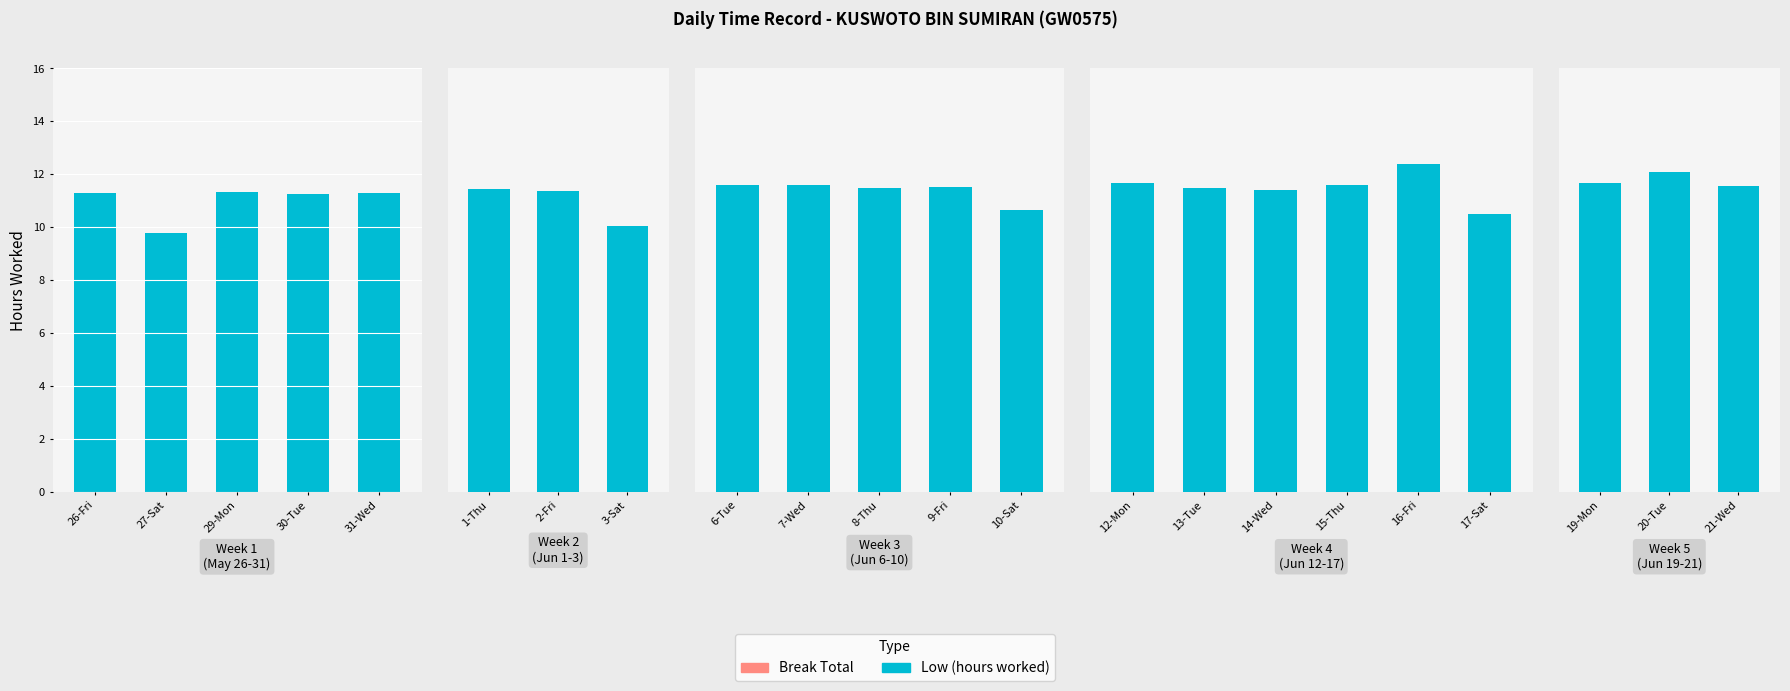

Which series has the largest total across all categories?

Low (hours)